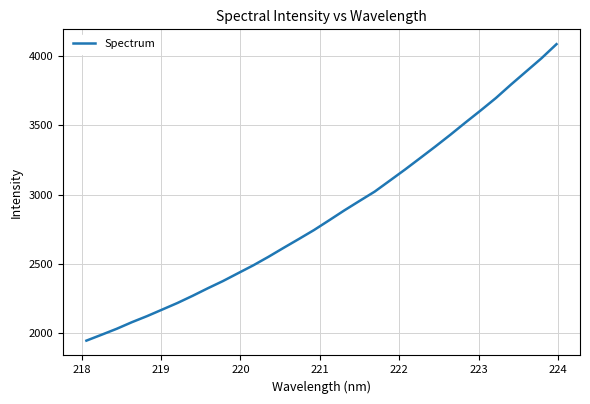

What is the difference between the maximum and minimum values?

2137.7